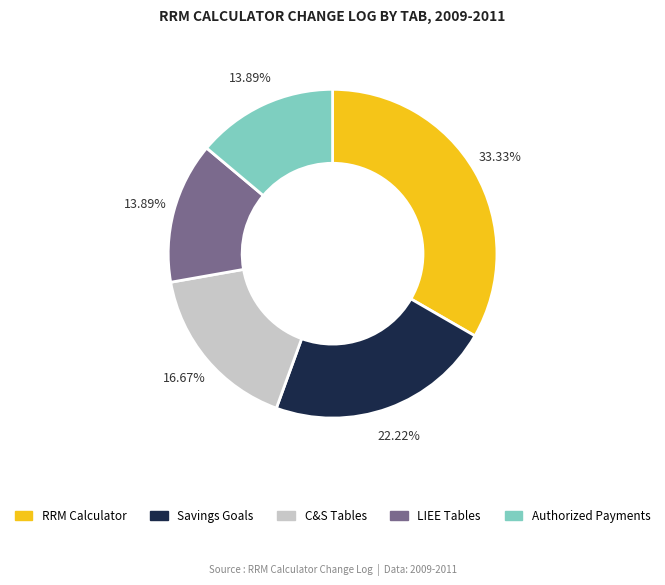

Does any single category account for the majority?

No